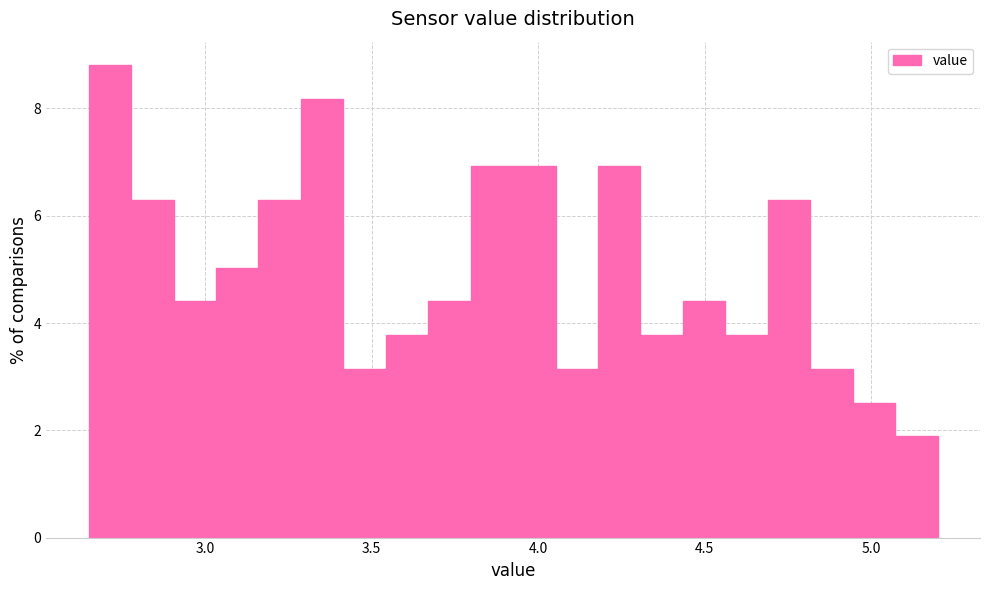

Read against the x-axis, roughly where is the centre of the tallest bar?

2.70